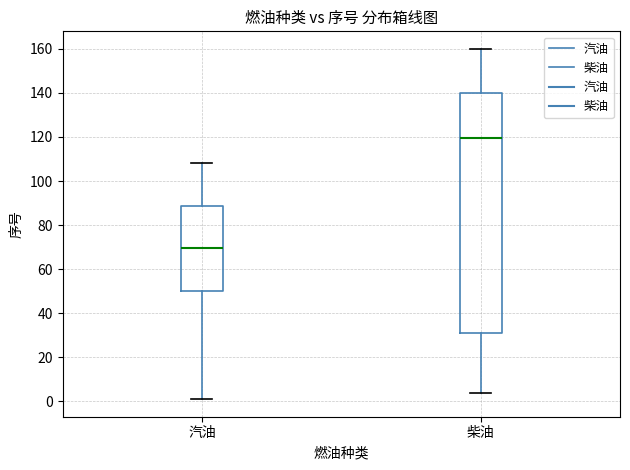

Where does the upper whisker of the box for 柴油 end on the y-axis? The values are not printed on the chart, so give them approximately, as read against the axis.

160